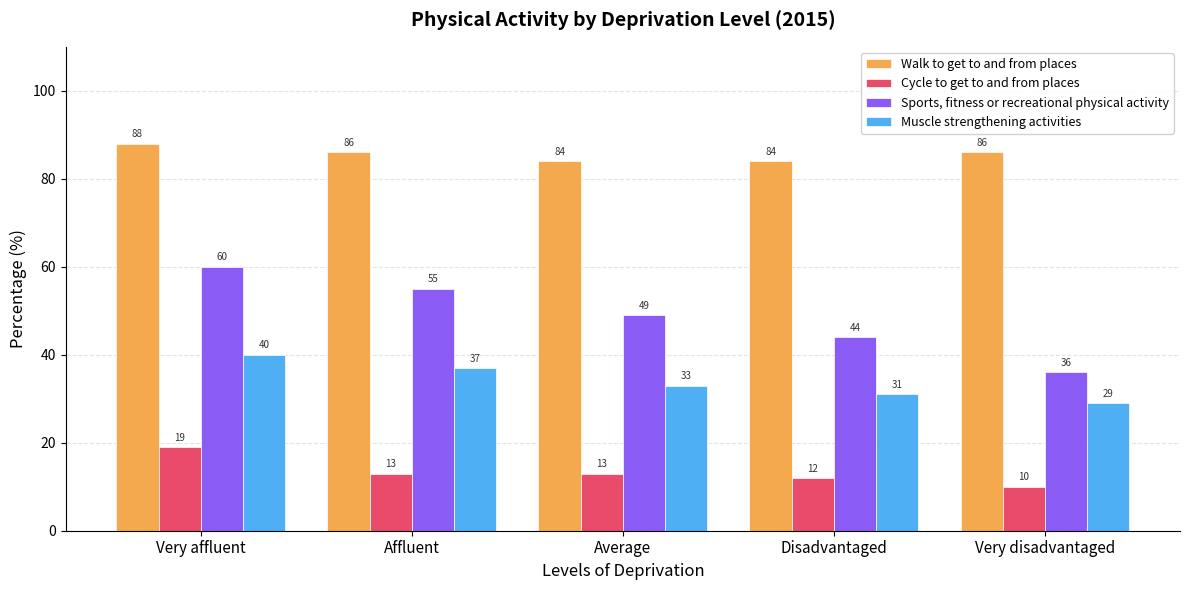

What is the label of the 1st bar from the left?

Very affluent